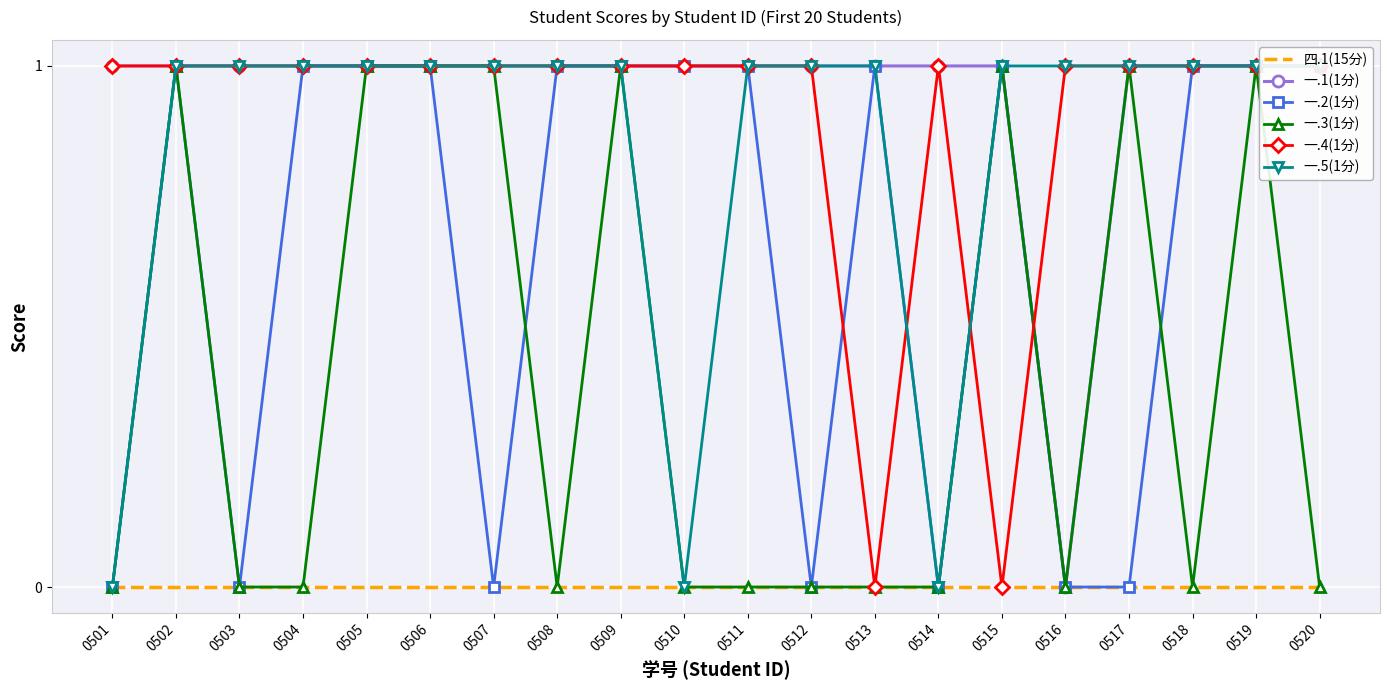

How many 一.4(1分) values are between 1 and 2?

18